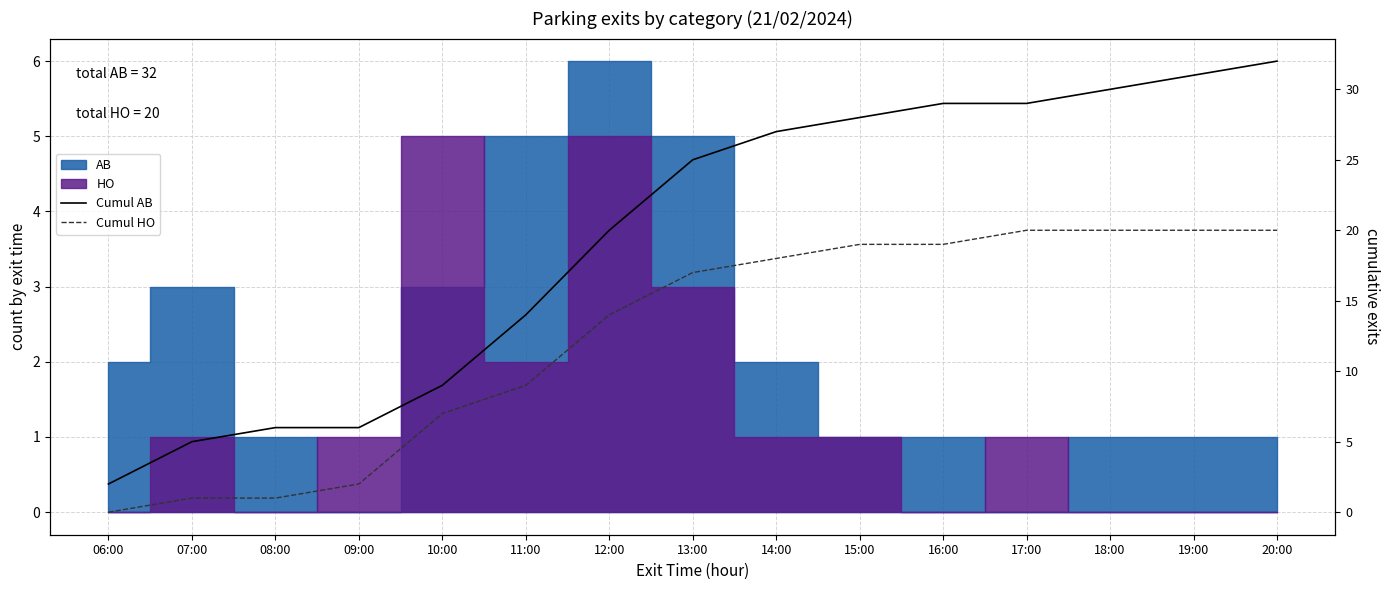

What is the label of the 11th point from the left?

16:00